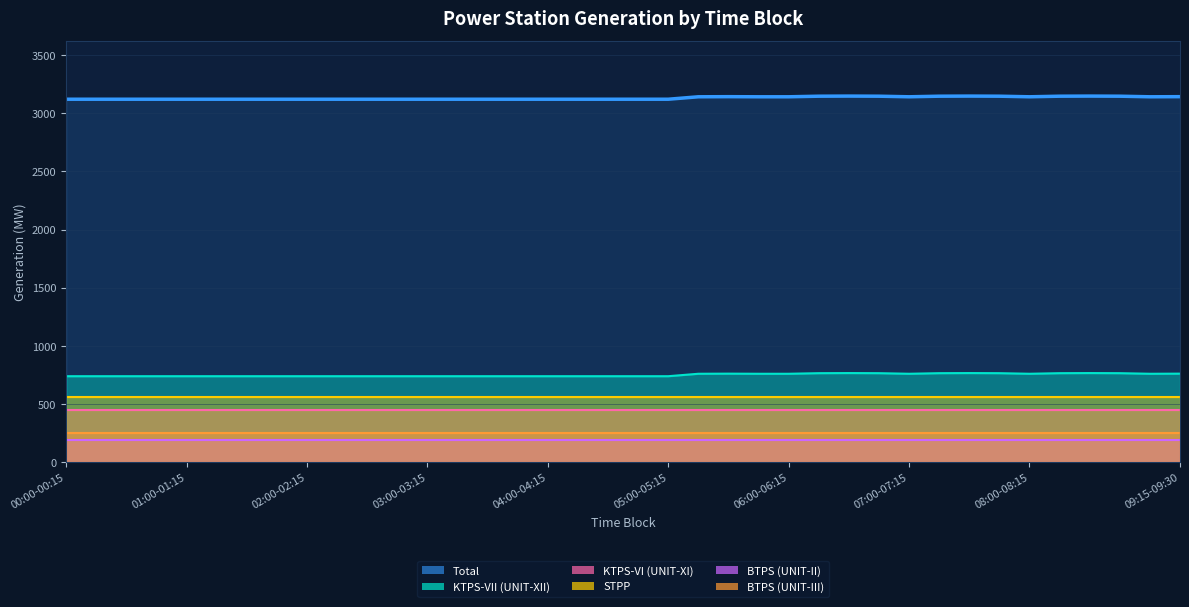

What is the maximum value for KTPS-VII (UNIT-XII)?

768.0